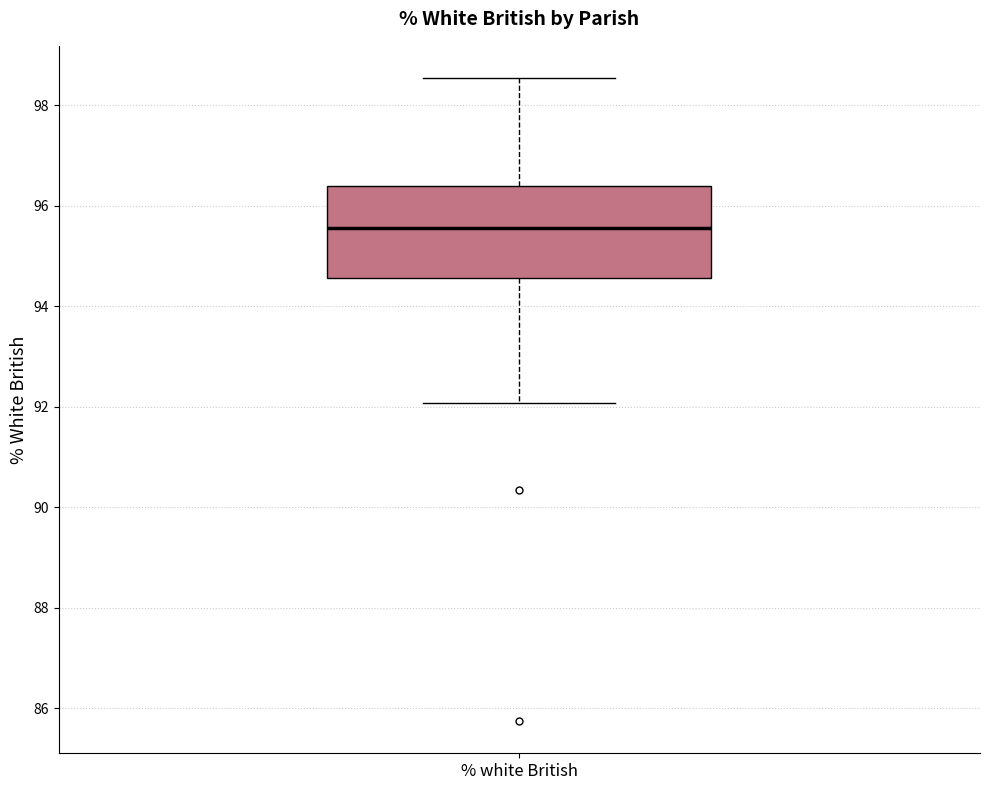

Read this box plot against the y-axis: the position of the median line, the range covered by the box, and the ends of both whiskers. The values are not printed on the chart, so give them approximately, as read against the axis.

median 95.6, box 94.6 to 96.4, whiskers 92.0 to 98.6